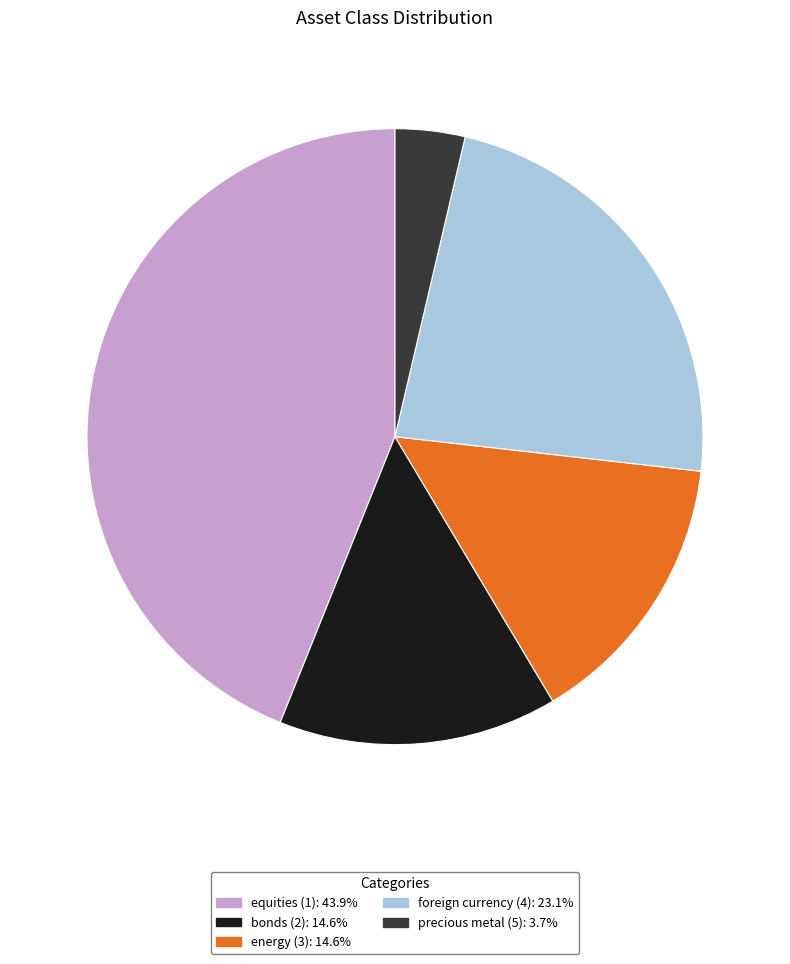

Between bonds (2) and equities (1), which is larger?

equities (1)